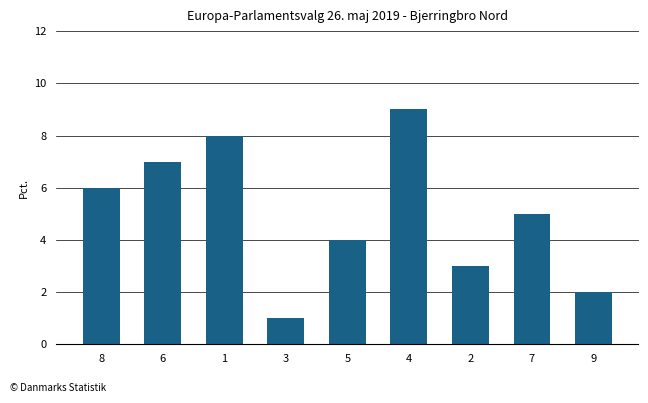

What is the value of the 4th bar from the left?

1